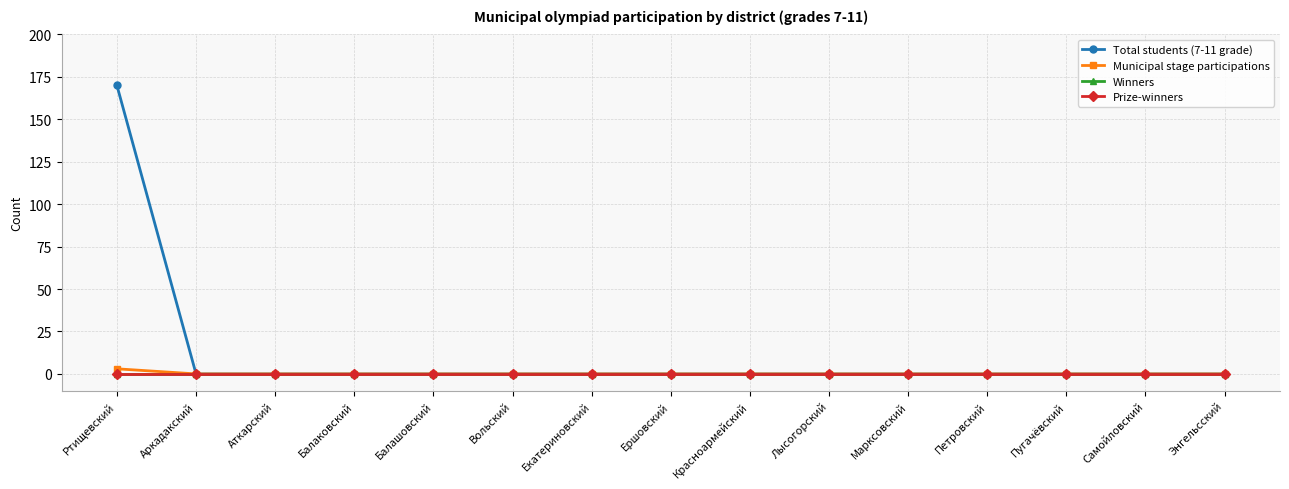

Does the chart display data point markers on the line(s)?

Yes